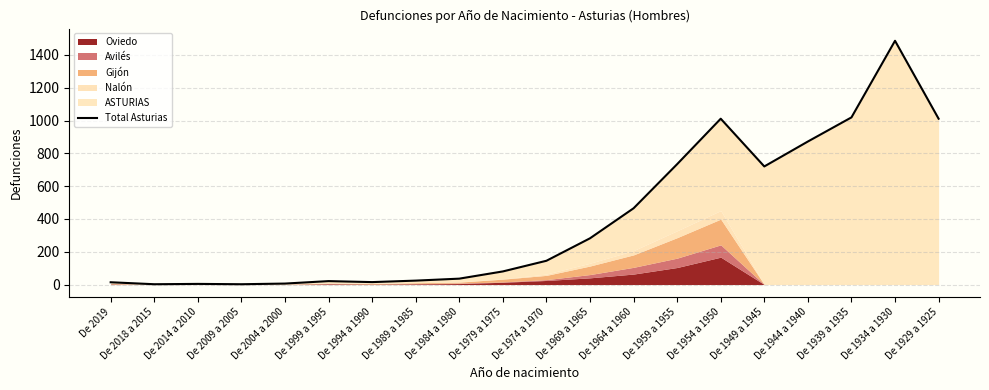

What value does the data have at De 1994 a 1990?

15